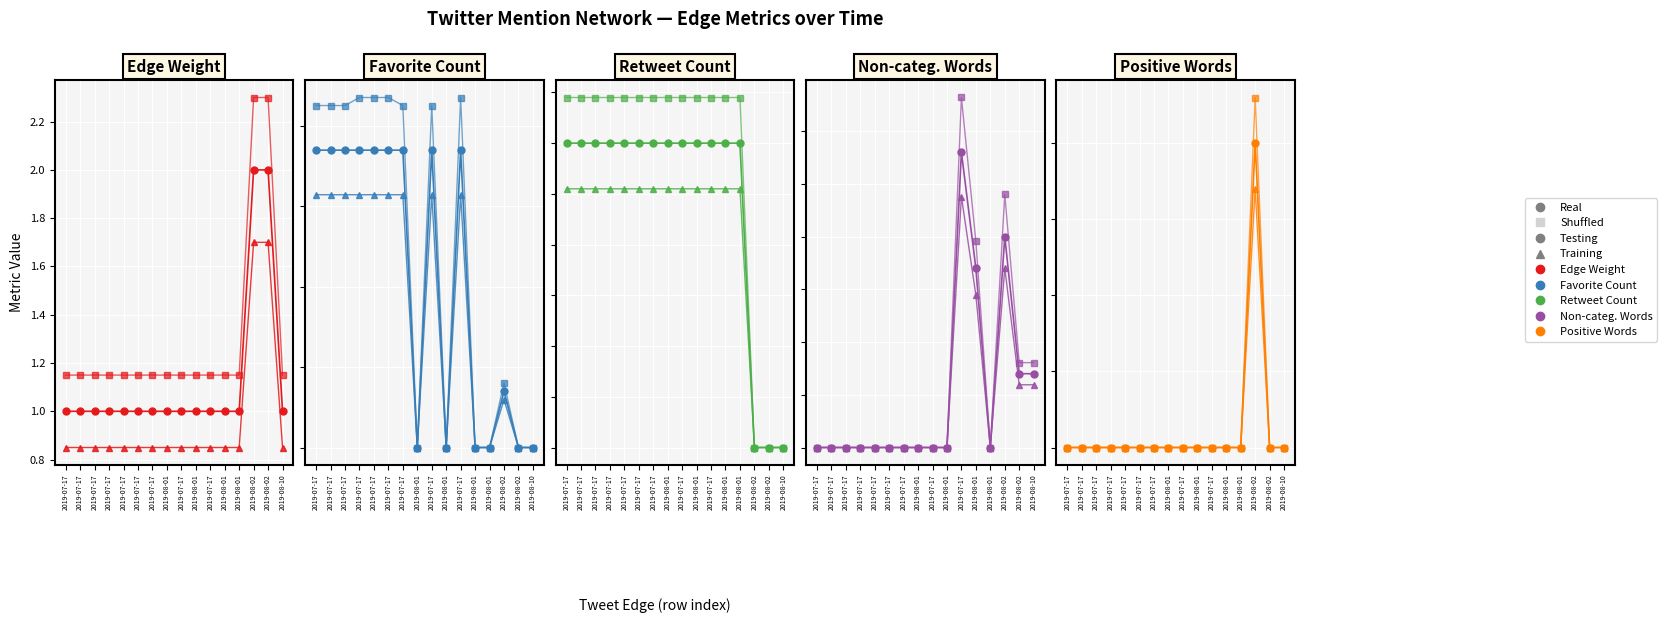

List the series in order of their peak value, highest first.

Shuffled, Real (Testing), Real (Training)